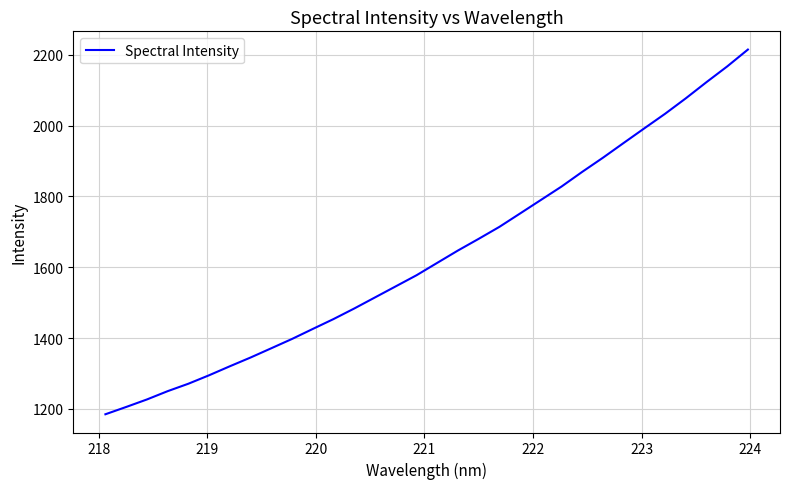

What is the average value?

1632.4